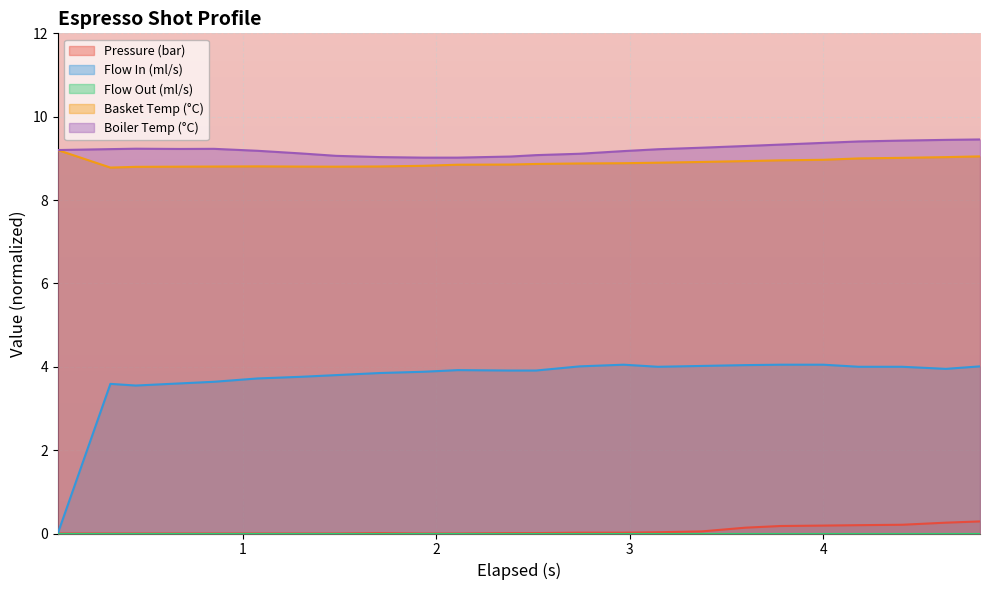

Which series has the largest range (max minus min)?

Flow In (ml/s)